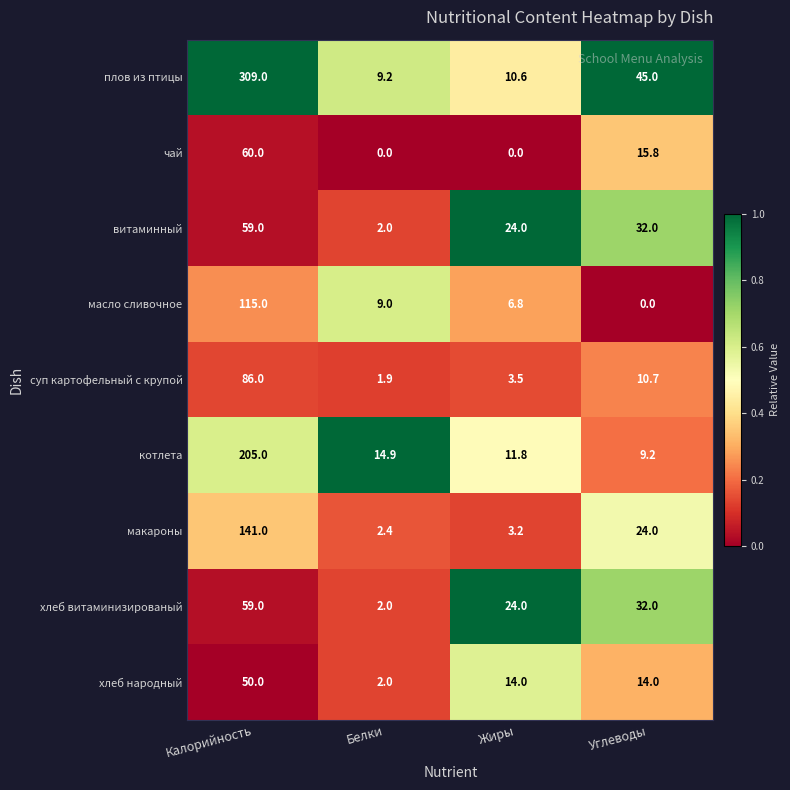

Rank the categories by плов из птицы value from lowest to highest.

Белки, Жиры, Углеводы, Калорийность